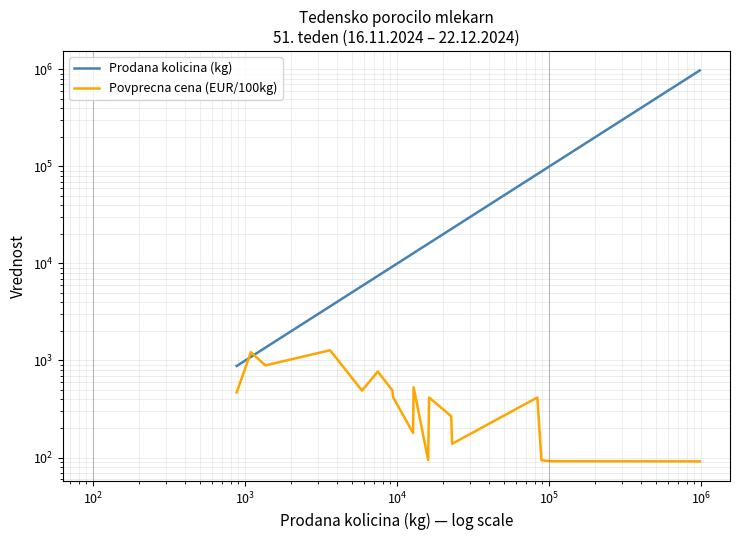

The Povprecna cena (EUR/100kg) series shows 225.0 at 13. True or false?

False